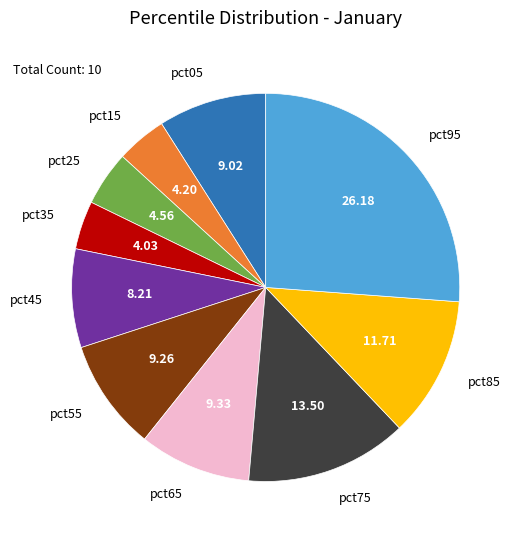

Is there any slice that represents more than half of the pie?

No